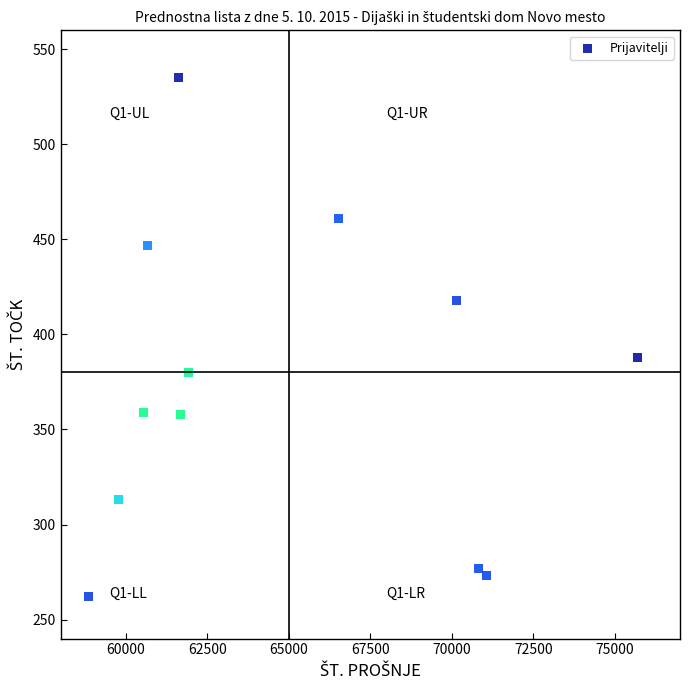

What Y value in the scatter plot is closest to 398?

388